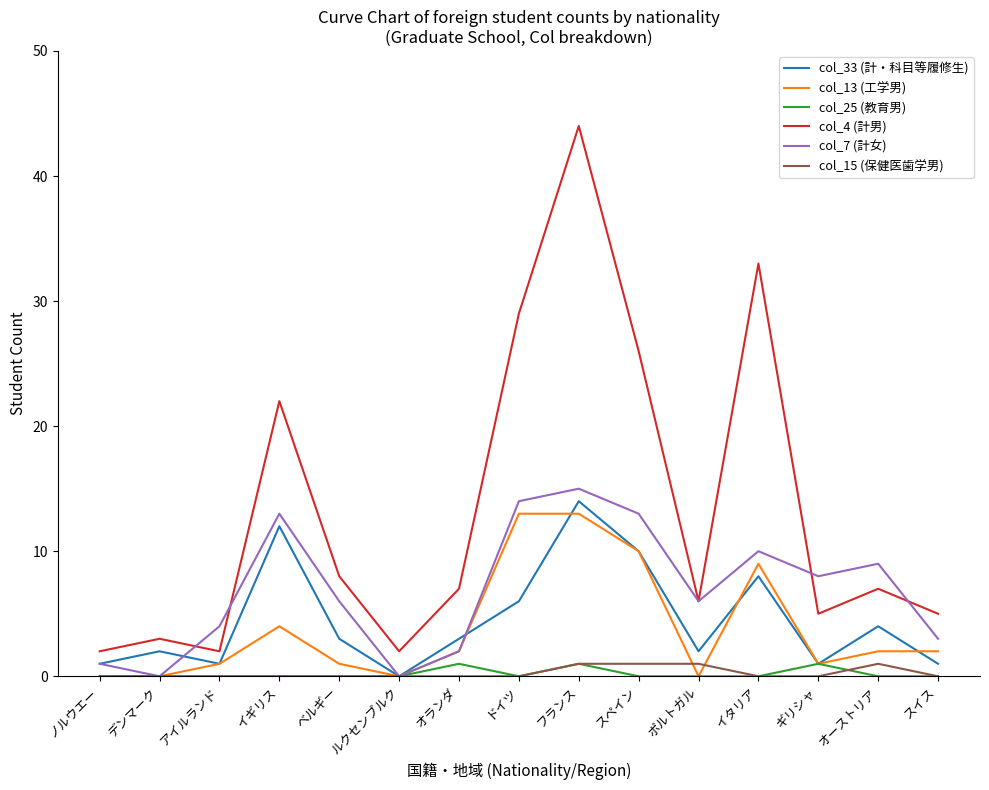

What is the sum of all col_4 (計男) values?

201